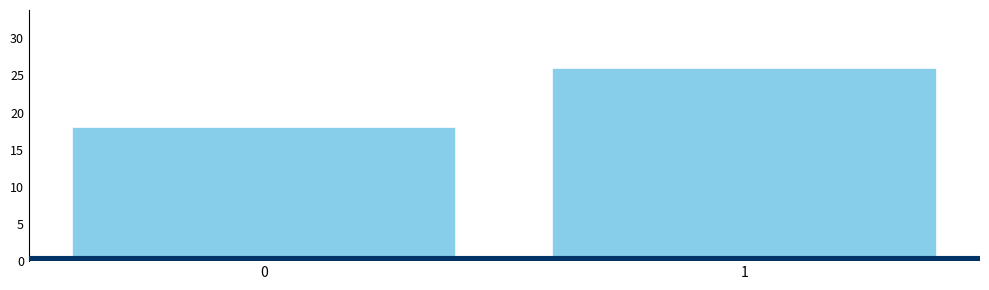

Reading left to right, transcribe all the data shown in this chart.

0=18	1=26